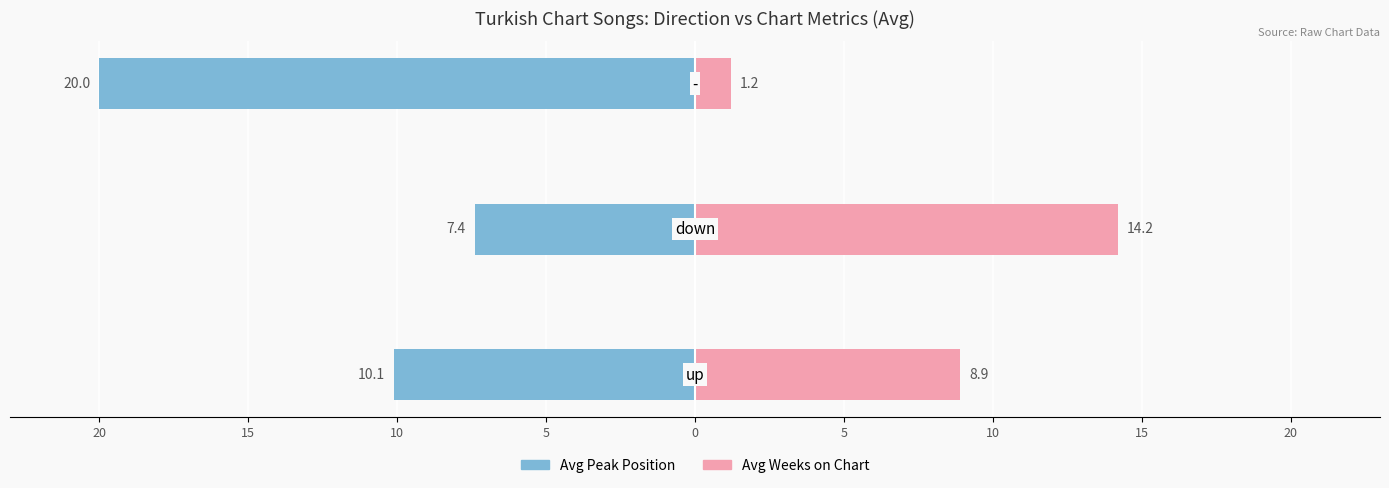

True or false: Avg Weeks on Chart has a value of 0.6 at 15.

False